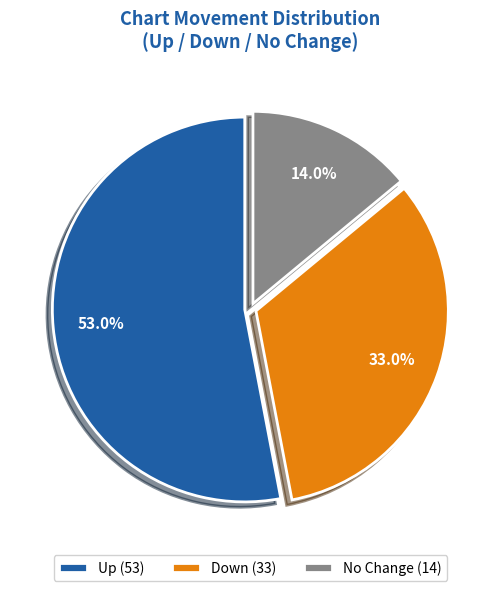

Rank the categories by value from lowest to highest.

No Change (14), Down (33), Up (53)